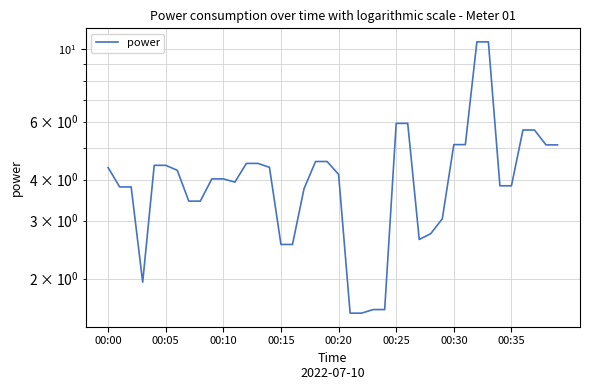

Which category has the lowest value across all series?

21